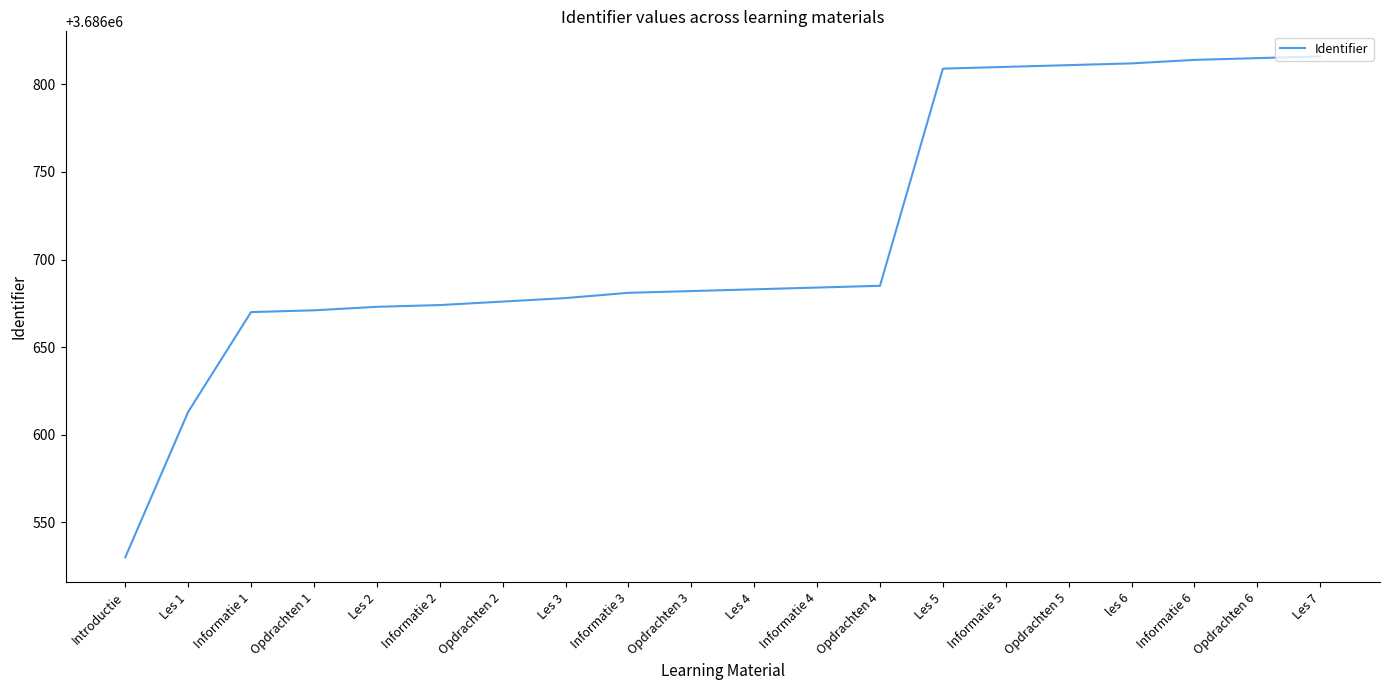

What is the difference between the second highest and second lowest values?

202